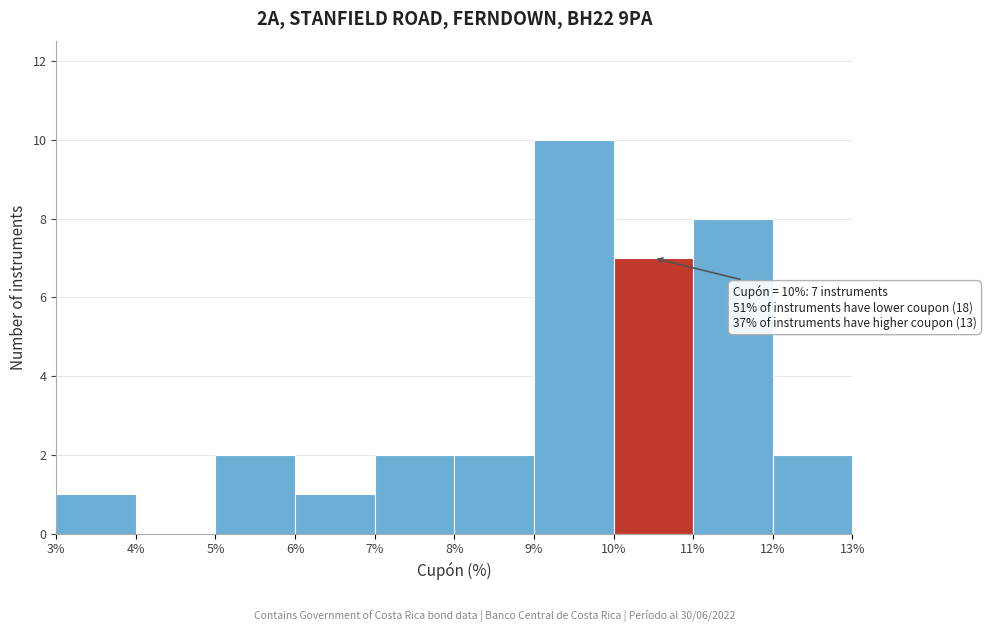

Which range on the x-axis has the tallest bar?

9% to 10%